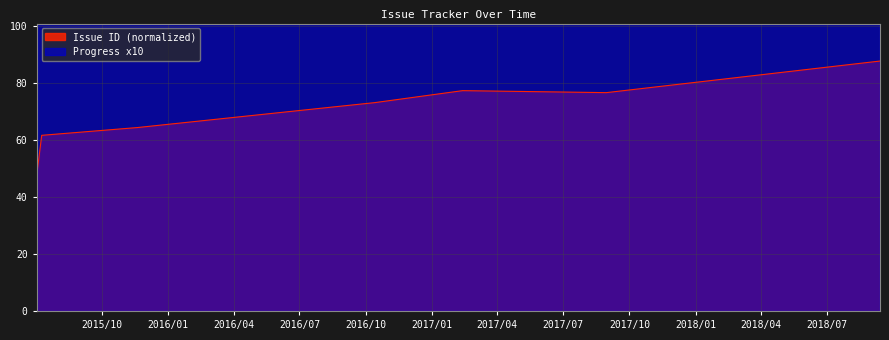

At which category does the chart reach its peak across all series?

2018/09/13